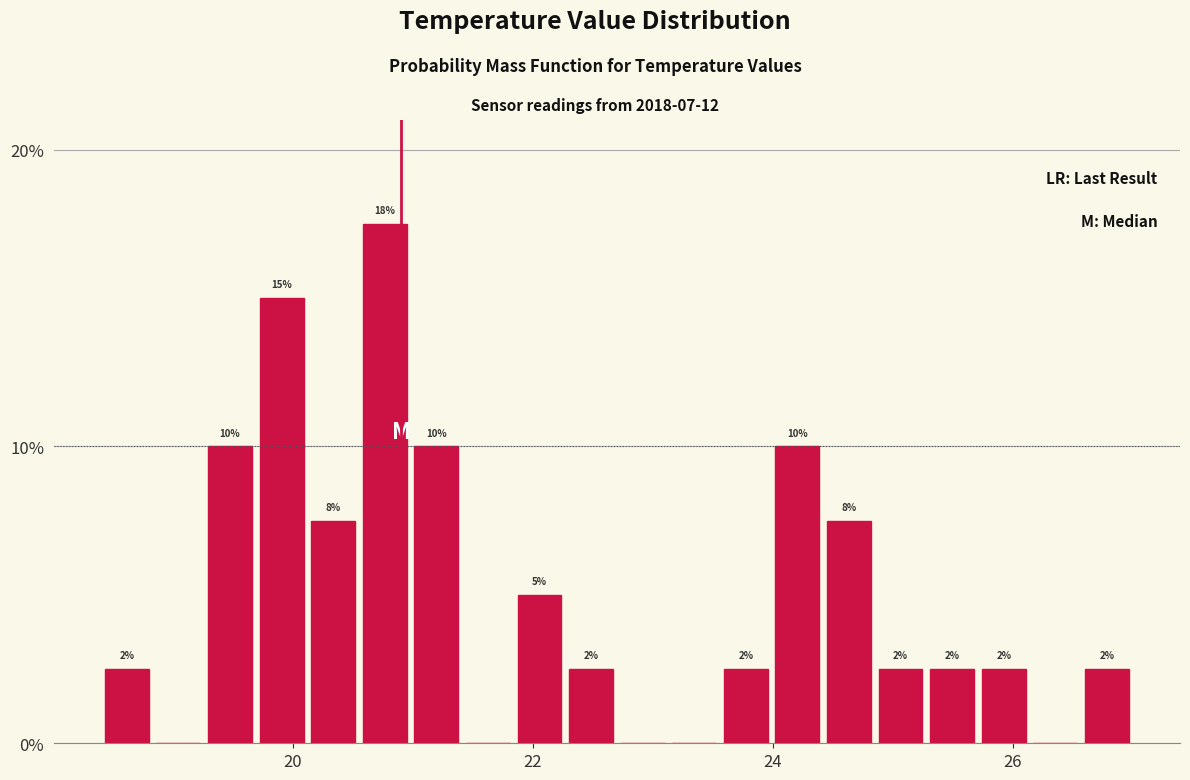

Read against the x-axis, roughly where is the centre of the tallest bar?

20.8